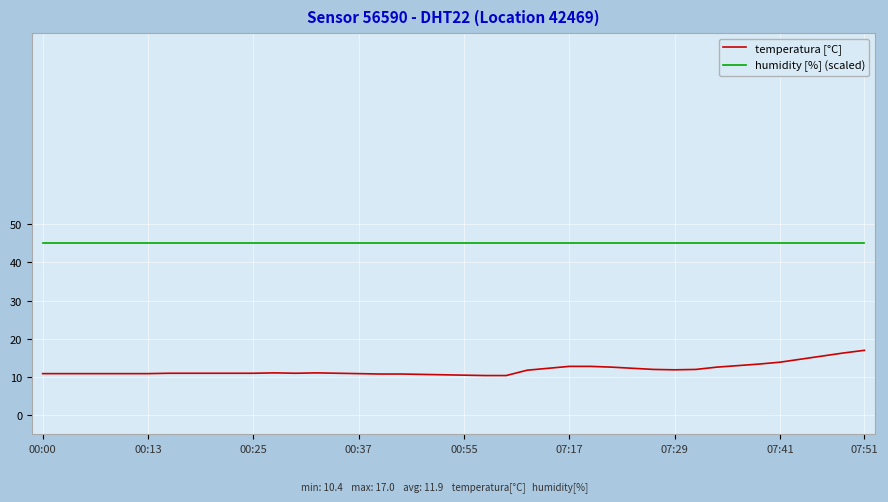

Which series has the largest range (max minus min)?

temperatura [°C]